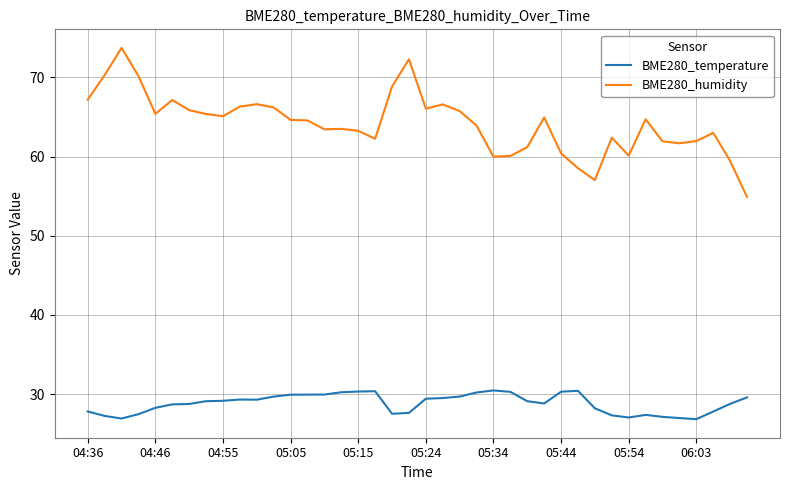

Rank the series by their average value, from highest to lowest.

BME280_humidity, BME280_temperature